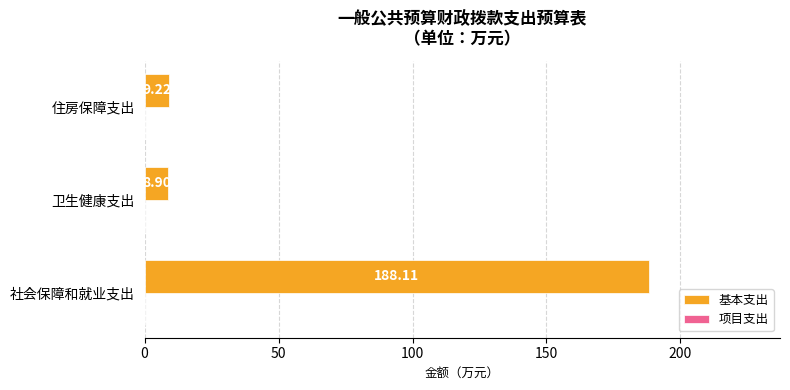

What is the difference between the values at 卫生健康支出 and 社会保障和就业支出?

179.2